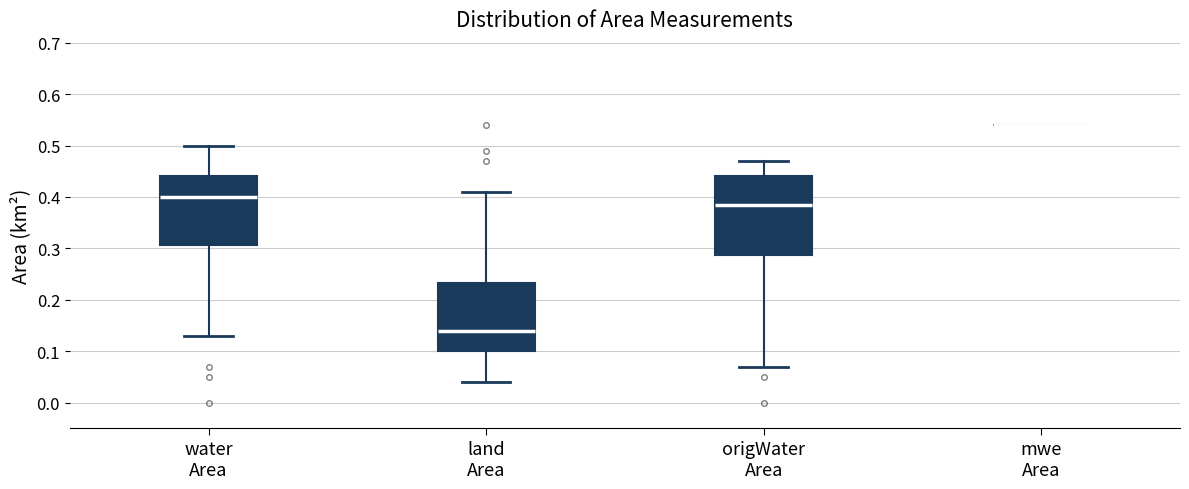

Reading left to right, read every box against the y-axis: the position of its median line, the range the box covers, and the ends of its whiskers. The values are not printed on the chart, so give them approximately, as read against the axis.

water Area: median 0.40, box 0.31 to 0.44, whiskers 0.13 to 0.50
land Area: median 0.14, box 0.10 to 0.23, whiskers 0.04 to 0.41
origWater Area: median 0.39, box 0.29 to 0.44, whiskers 0.07 to 0.47
mwe Area: box collapsed to a line at 0.54, whiskers 0.54 to 0.54